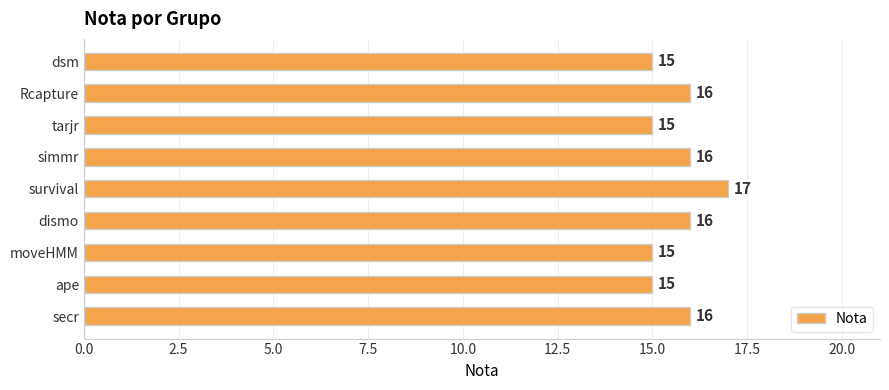

How many series are shown in this chart?

1